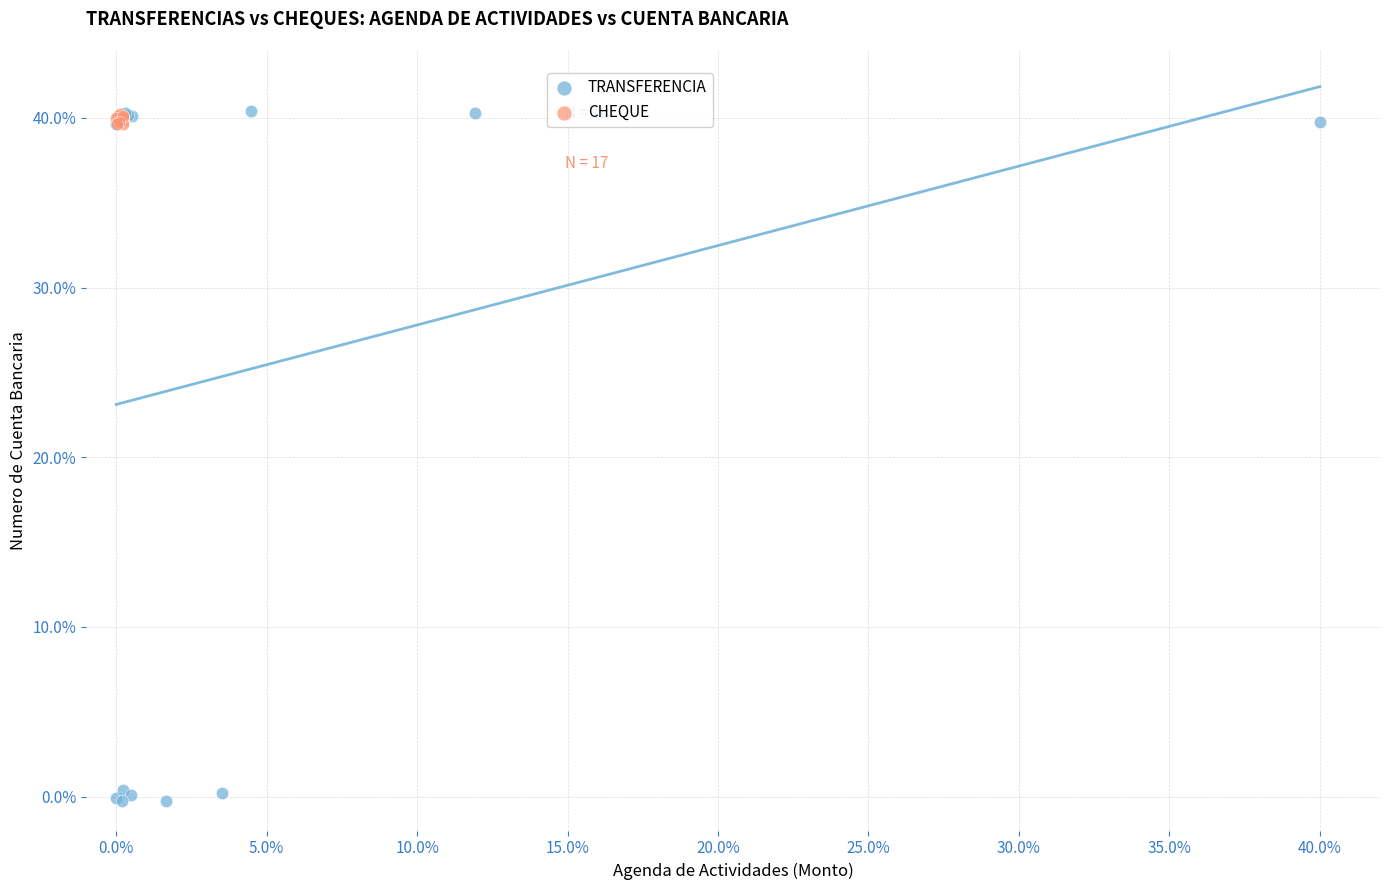

Which series reaches the minimum Y coordinate?

TRANSFERENCIA